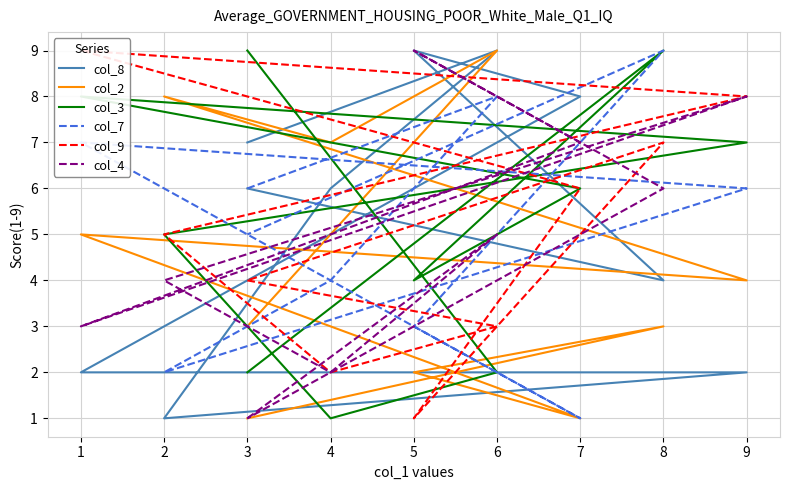

How many values in the col_9 series exceed 5?

4